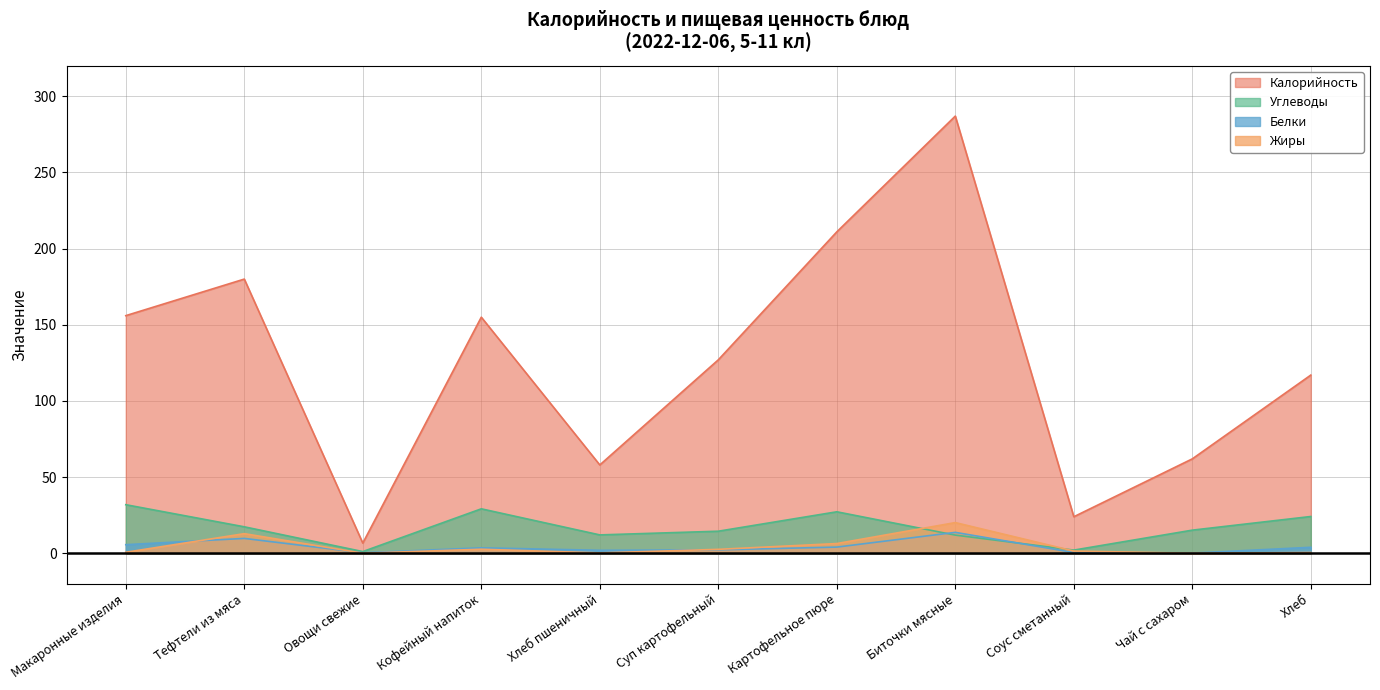

At which category is the sum across all series the highest?

Биточки мясные